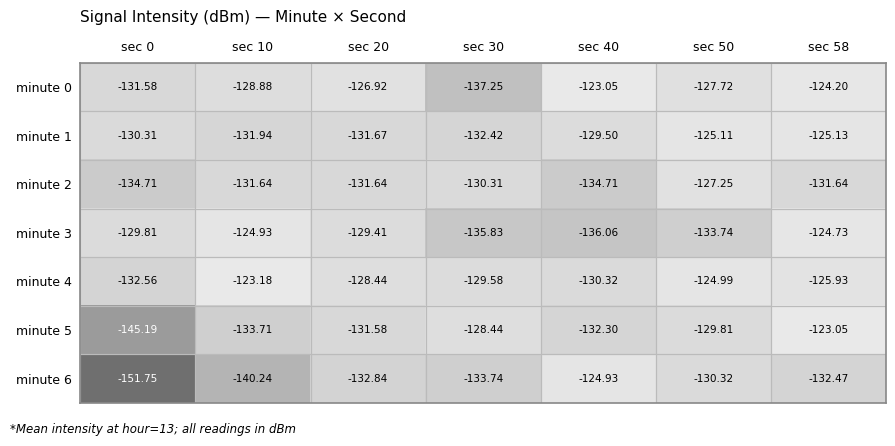

Which has a higher value, sec 10 or sec 40?

sec 40